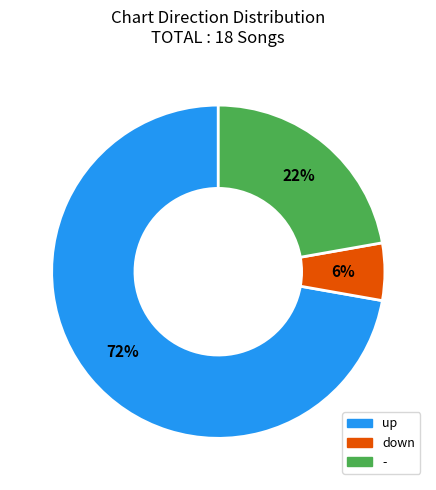

To the nearest percent, what is the difference between the up and - slice percentages?

50%